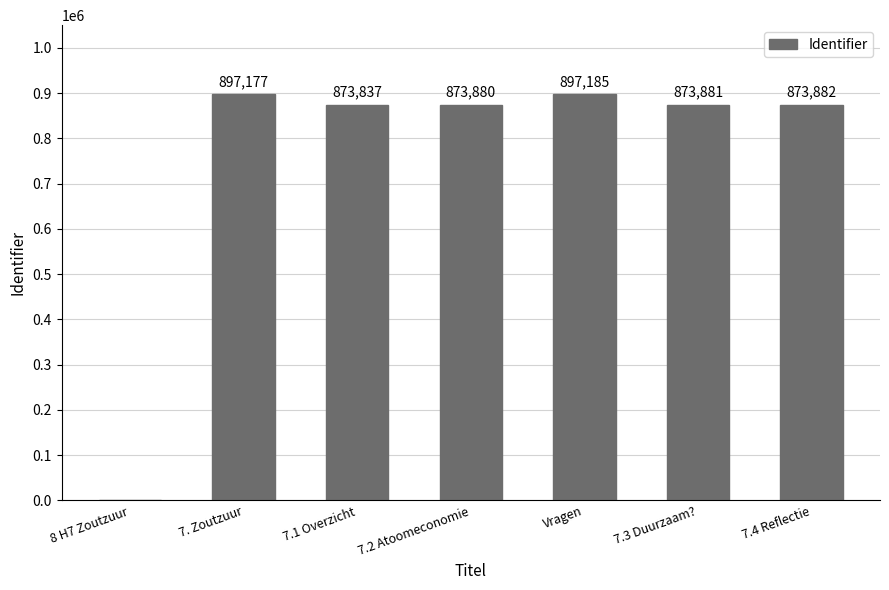

Reading left to right, extract all data points from this chart.

0	897177	873837	873880	897185	873881	873882